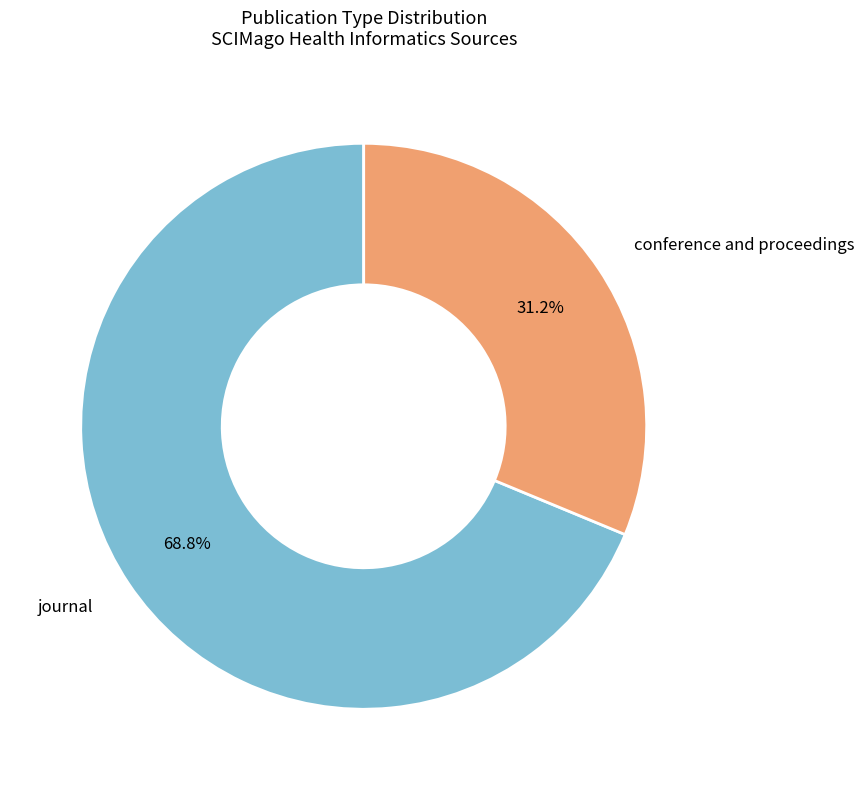

Does any single category account for the majority?

Yes